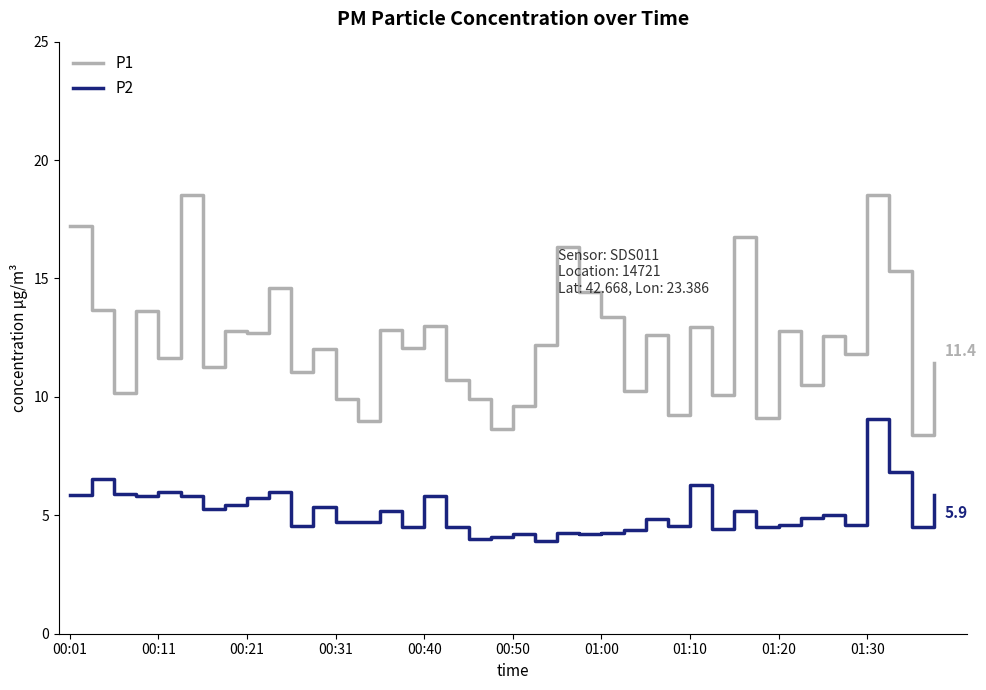

Which series has the largest range (max minus min)?

P1